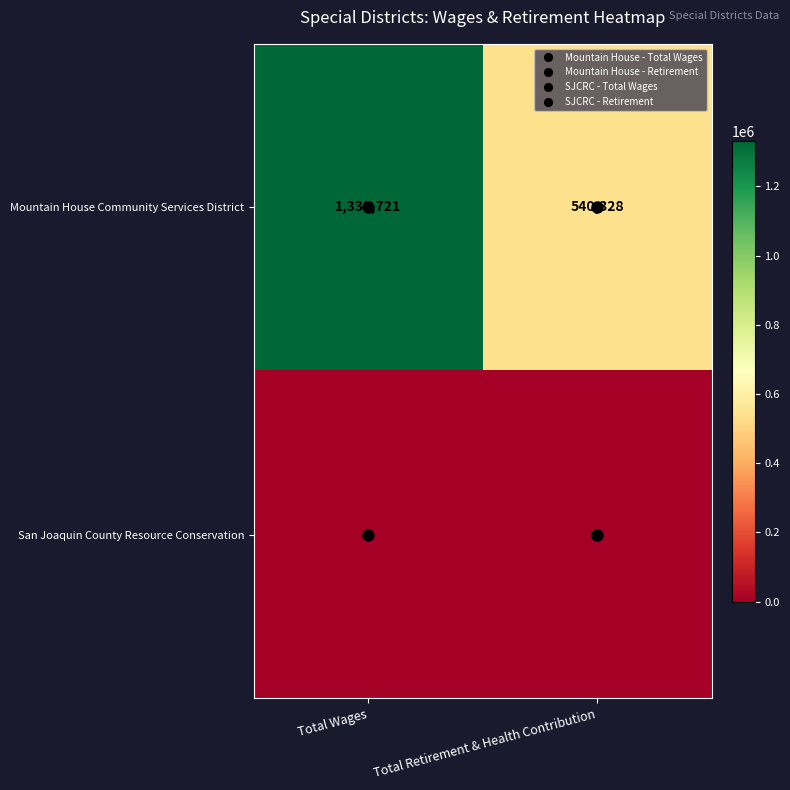

What is the difference between the maximum and minimum values in the Mountain House Community Services District series?

791393